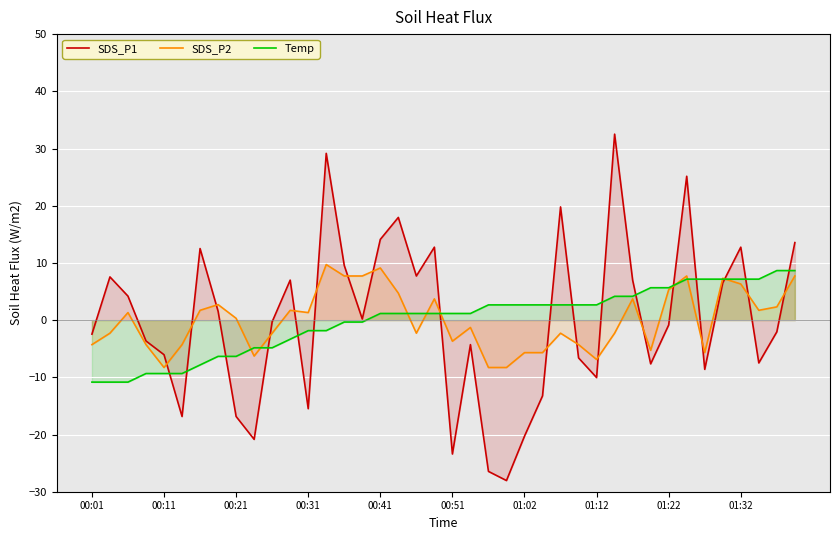

How many data points in Temp are above 1?

24